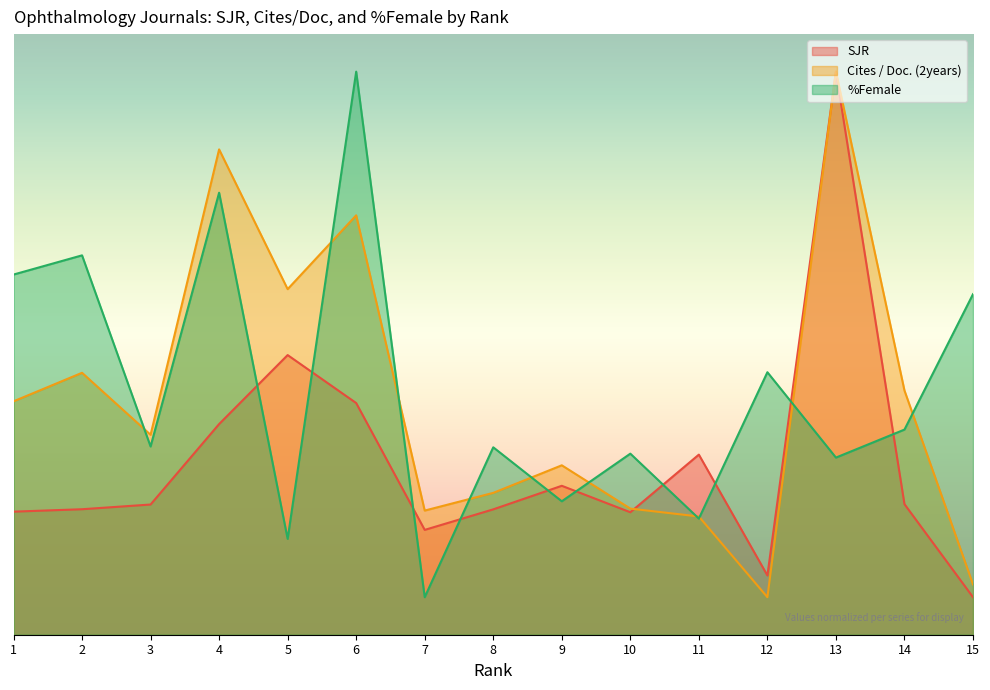

How many times do %Female and SJR cross each other?

10